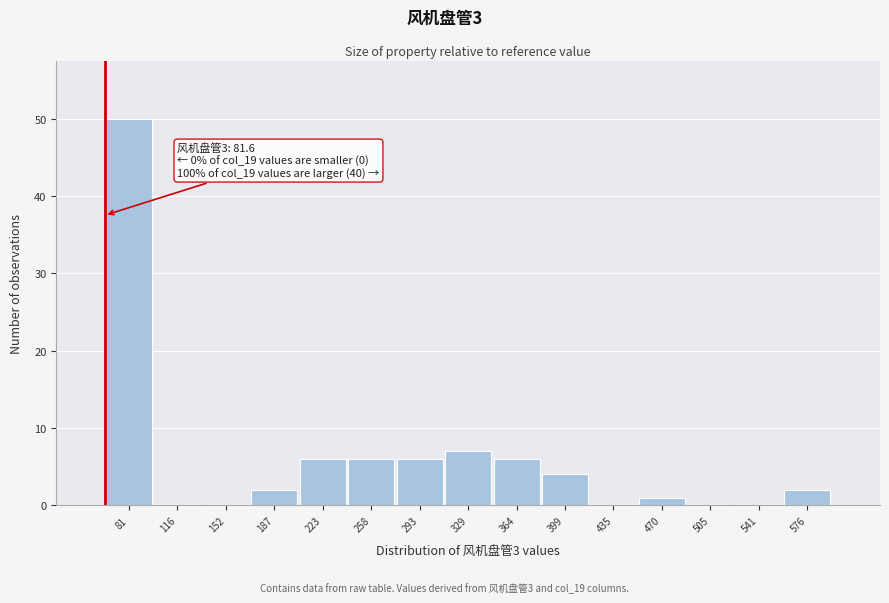

Reading left to right, transcribe all the data shown in this chart.

81=50	116=0	152=0	187=2	223=6	258=6	293=6	329=7	364=6	399=4	435=0	470=1	505=0	541=0	576=2